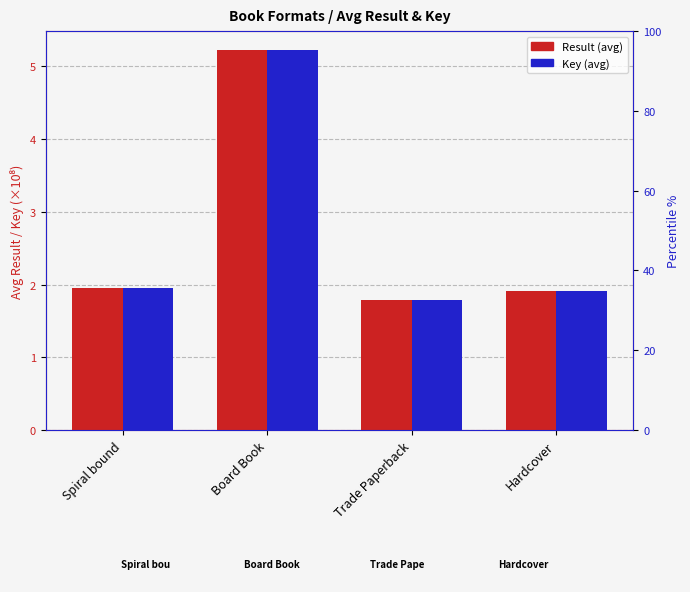

What is the difference between the maximum and second lowest values in the Key series?

3.3